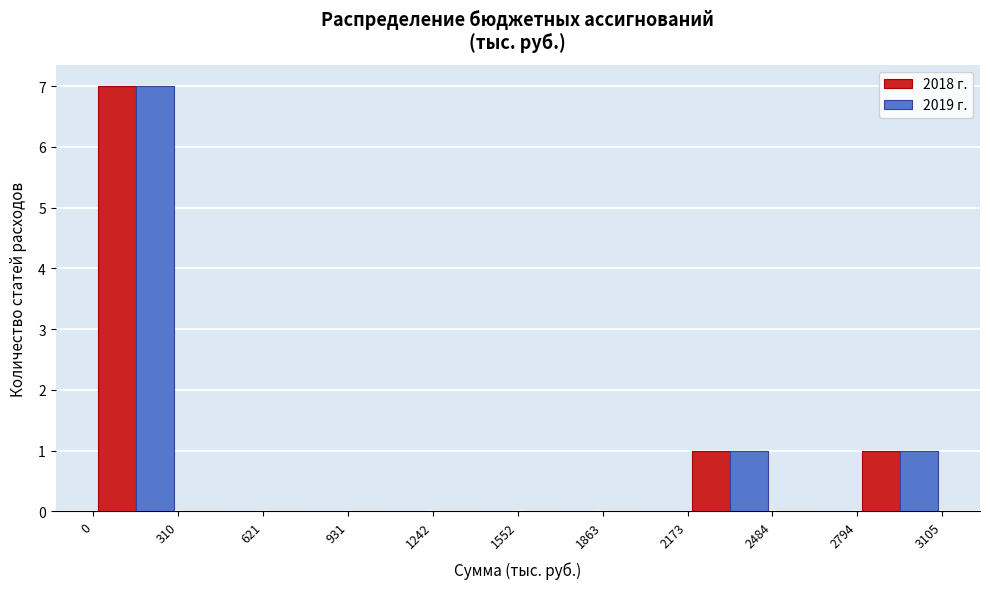

Reading left to right, transcribe this chart: for each range on the x-axis, give the height of each series' bar. The values are not printed on the chart, so give them approximately, as read against the axis.

0 to 310: 2018 г.=7	2019 г.=7
310 to 621: 2018 г.=0	2019 г.=0
621 to 931: 2018 г.=0	2019 г.=0
931 to 1242: 2018 г.=0	2019 г.=0
1242 to 1552: 2018 г.=0	2019 г.=0
1552 to 1863: 2018 г.=0	2019 г.=0
1863 to 2173: 2018 г.=0	2019 г.=0
2173 to 2484: 2018 г.=1	2019 г.=1
2484 to 2794: 2018 г.=0	2019 г.=0
2794 to 3105: 2018 г.=1	2019 г.=1